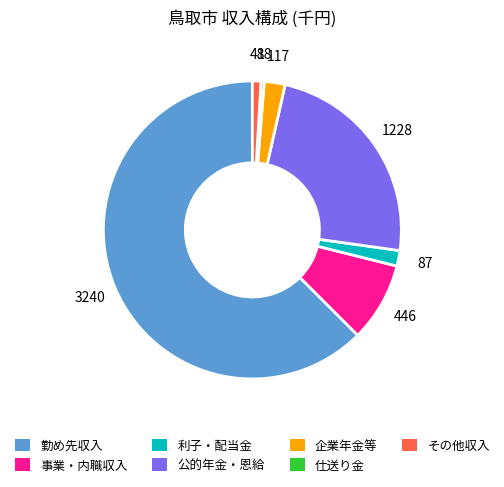

Is there a majority slice in this chart?

Yes